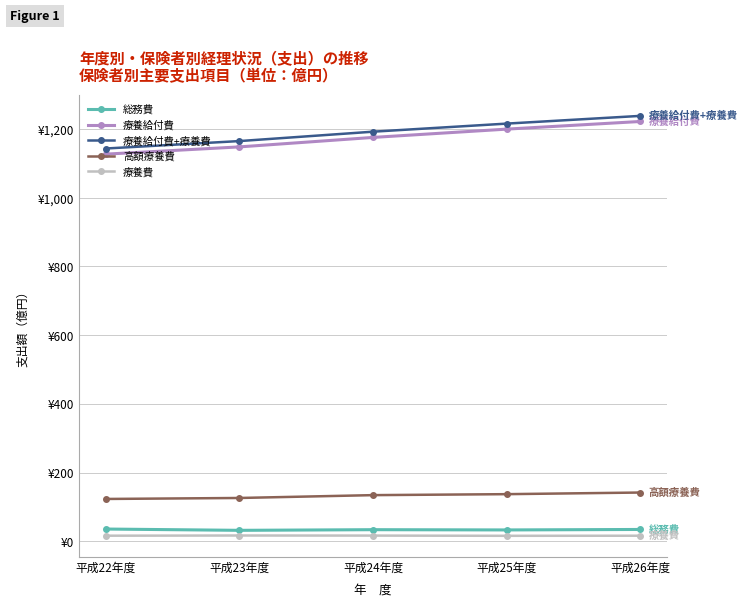

True or false: 総務費 and 療養給付費 intersect in this chart.

False